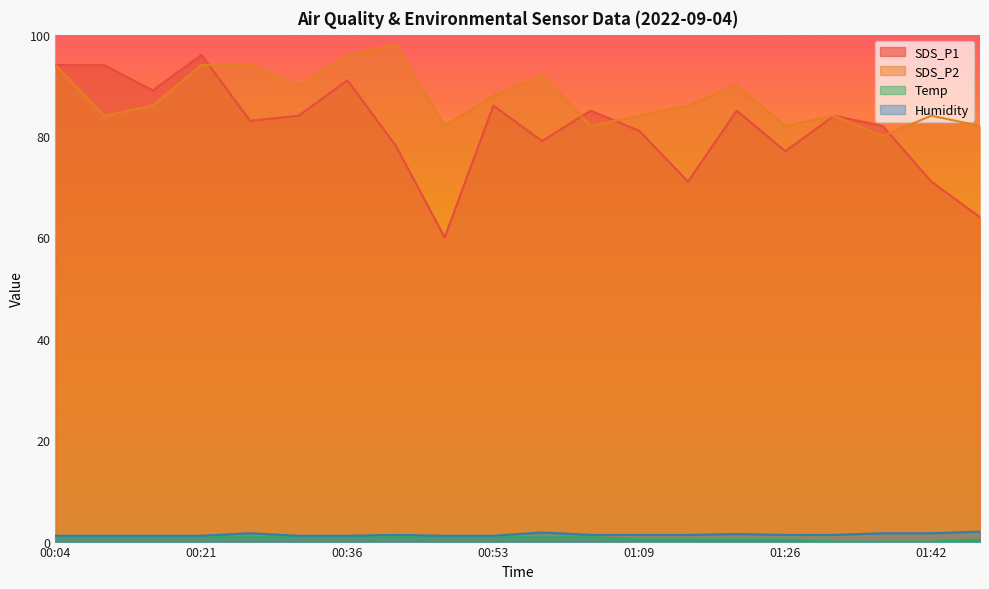

In Humidity, how many points are higher than both neighbors (excluding endpoints)?

4